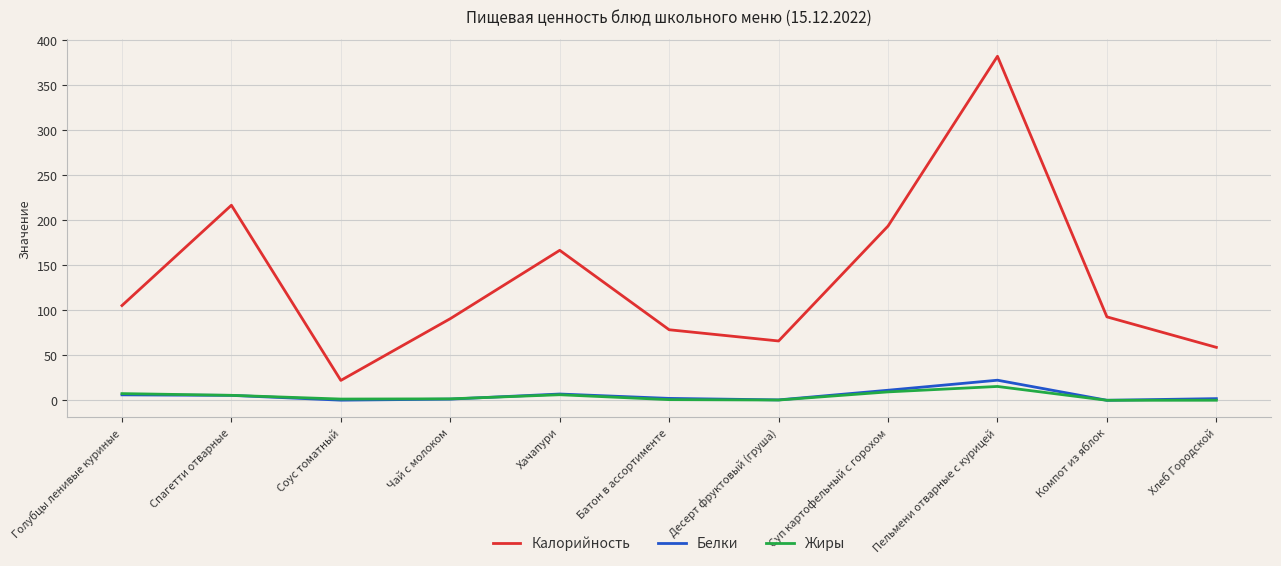

Is this an area chart (filled region under the line)?

No